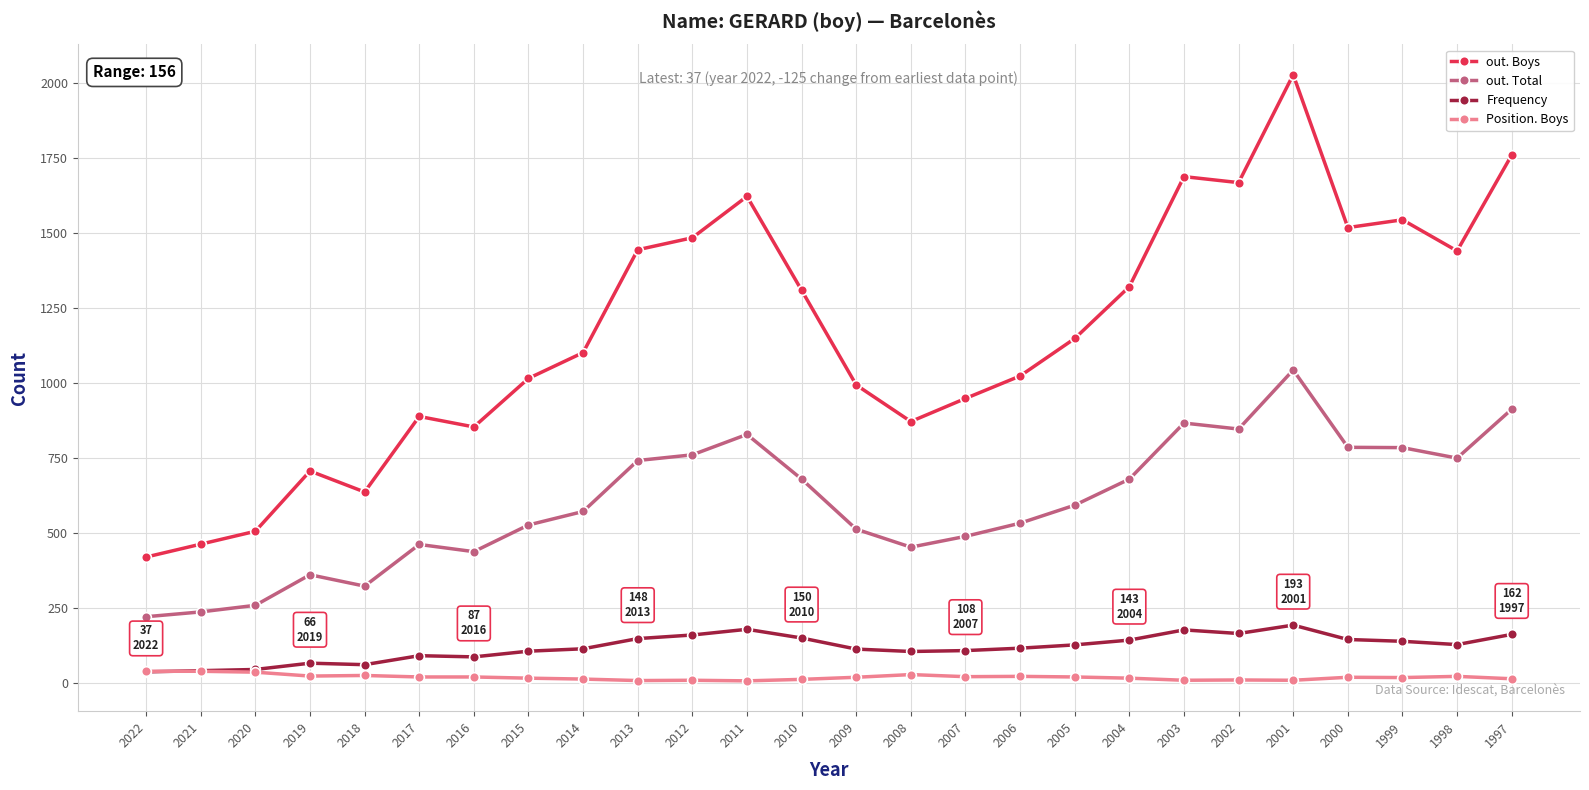

Between 2017 and 1997, which series saw the biggest shift?

out. Boys